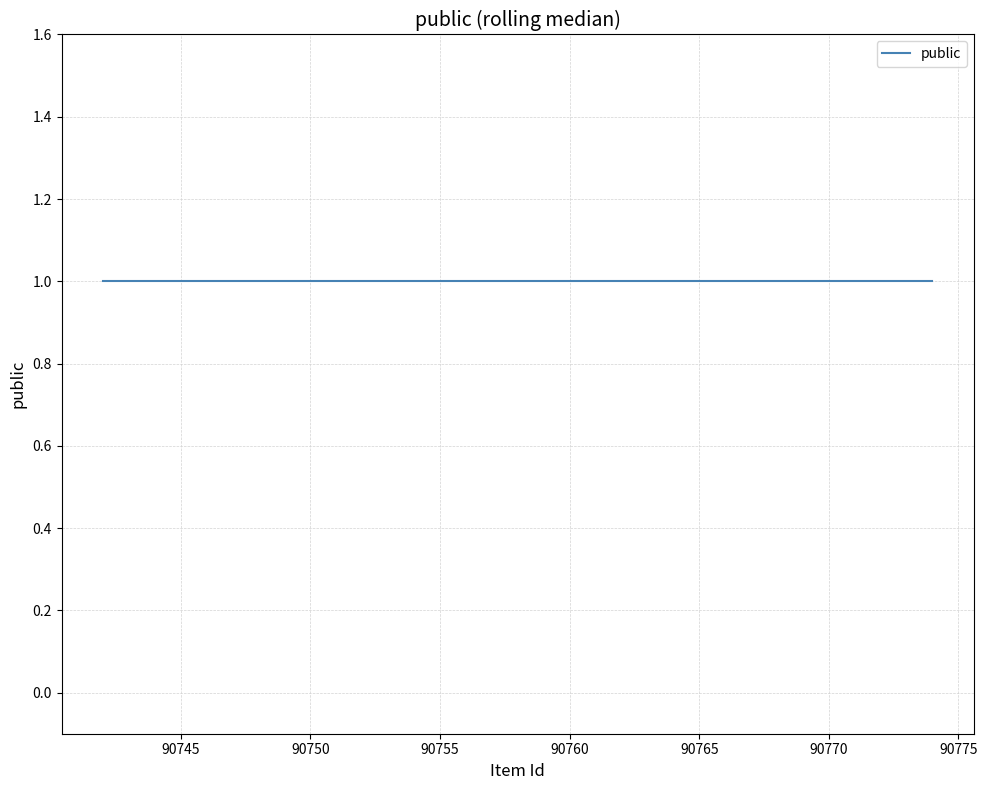

List the labels in order of value, largest first.

90774, 90752, 90751, 90747, 90746, 90745, 90744, 90743, 90742